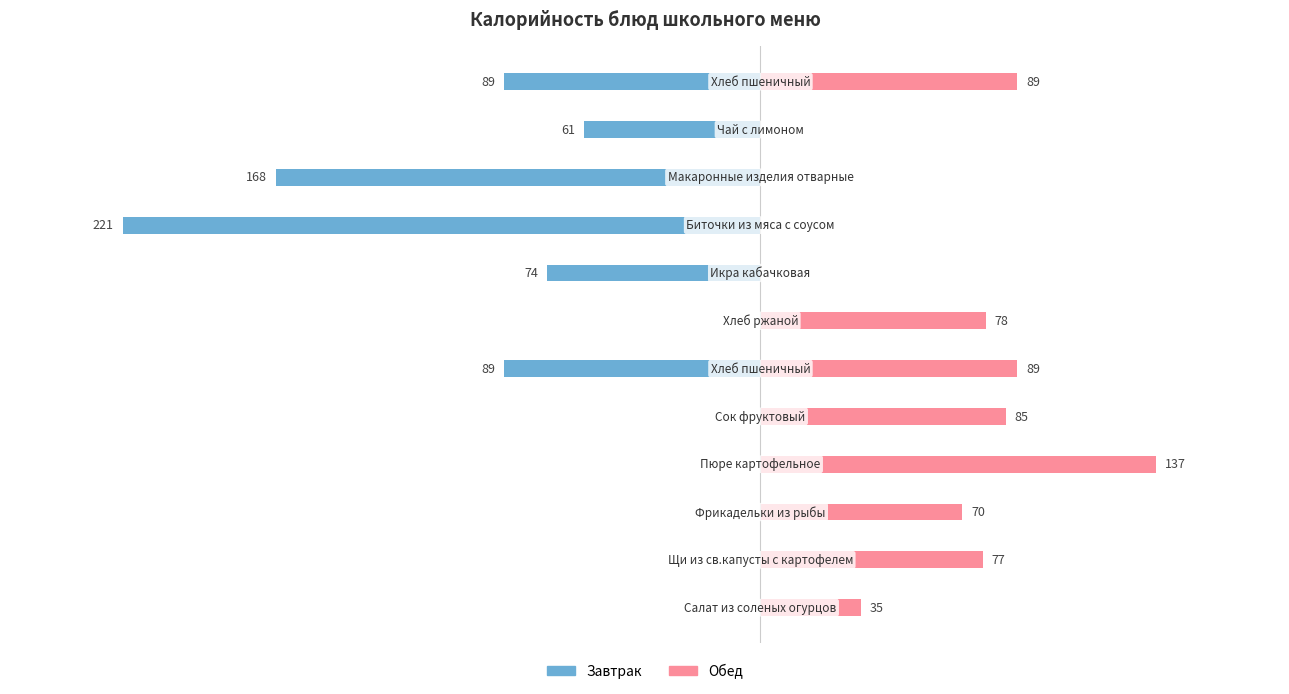

At how many categories does at least one series exceed -192?

12